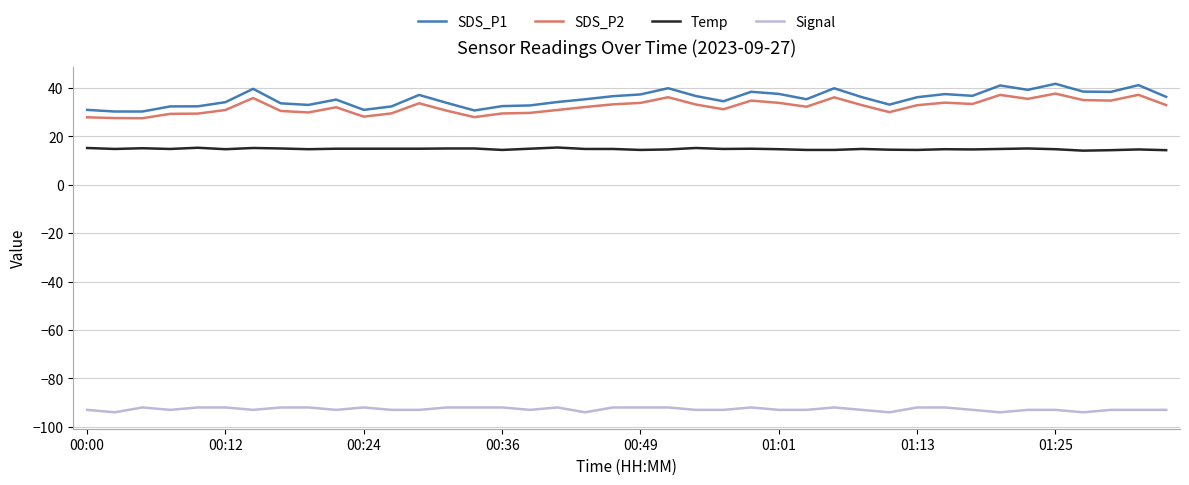

What is the smallest value displayed?

-94.0